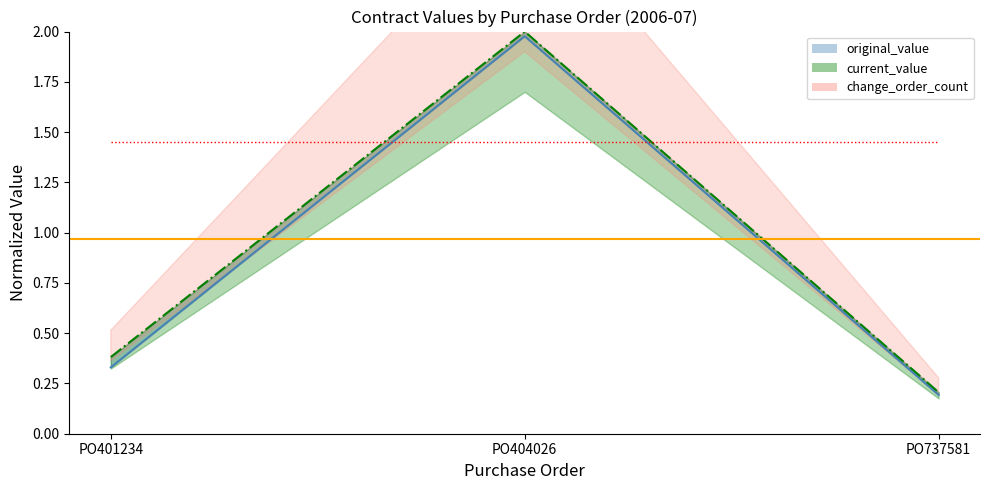

What is the spread (max minus min) of values at PO401234?

0.1